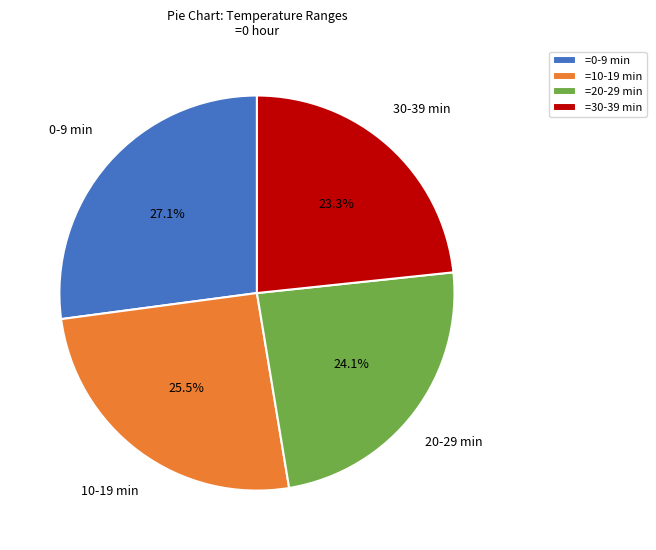

Is there any slice that represents more than half of the pie?

No